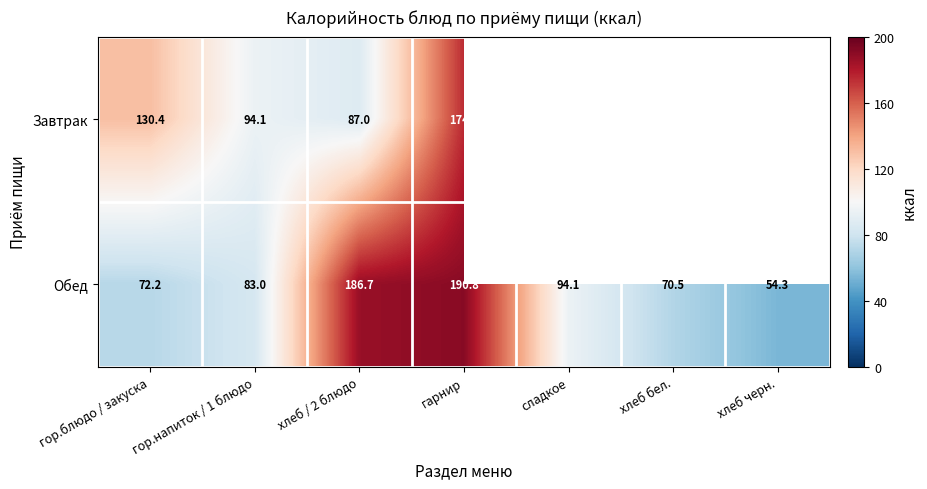

What value does the Обед series have at сладкое?

94.1